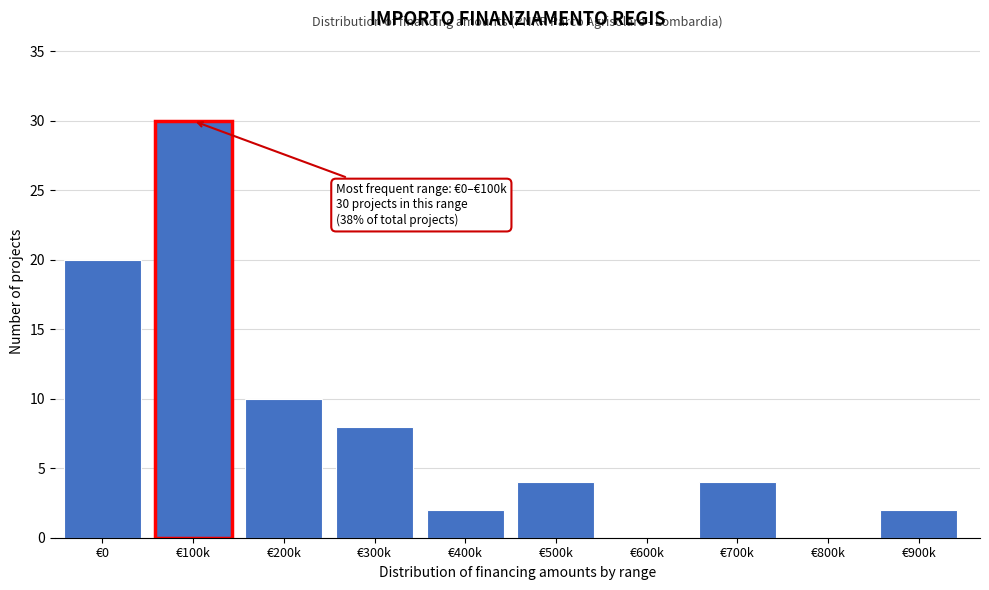

Reading right to left, transcribe all the data shown in this chart.

€900k=2	€800k=0	€700k=4	€600k=0	€500k=4	€400k=2	€300k=8	€200k=10	€100k=30	€0=20